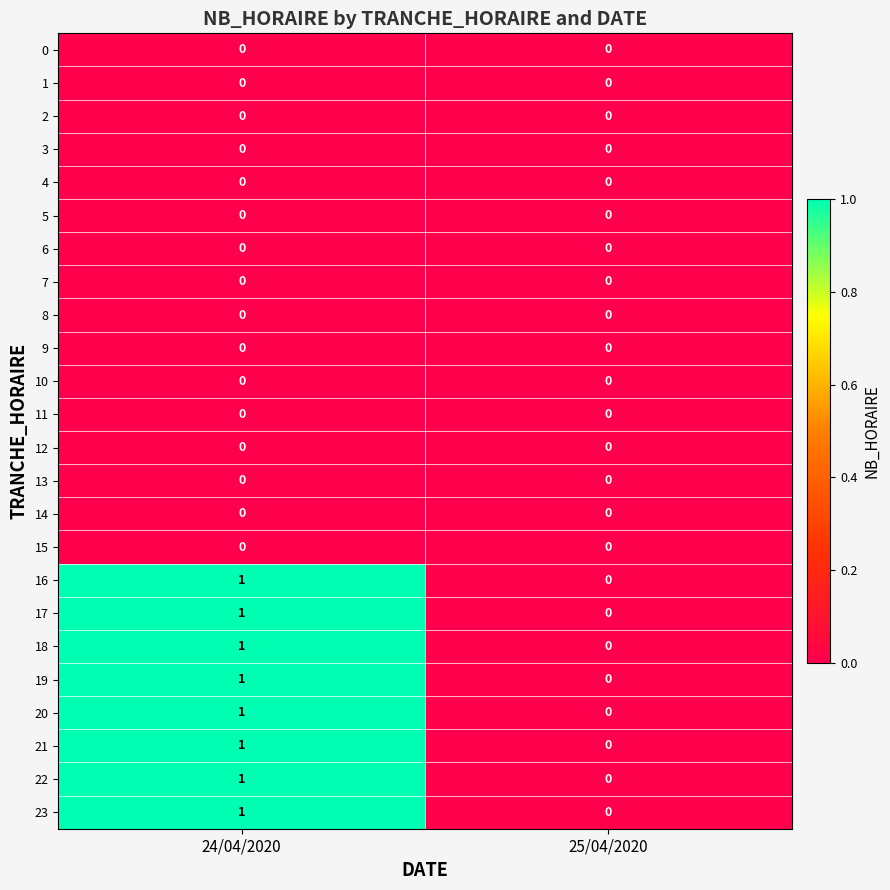

At which label is 17 closest to 0?

25/04/2020